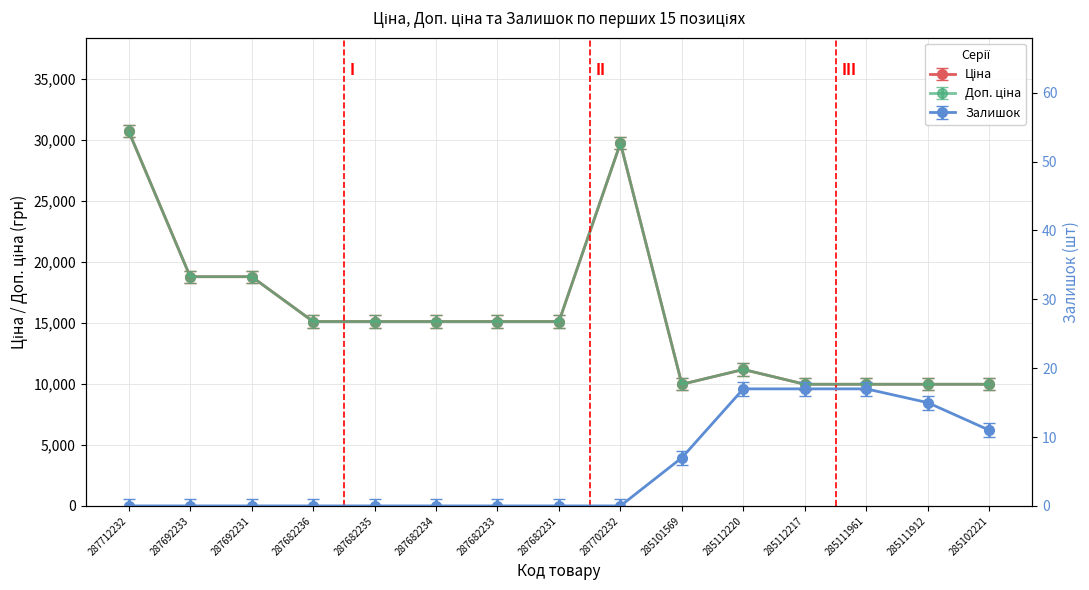

How many lines are shown in the chart?

3